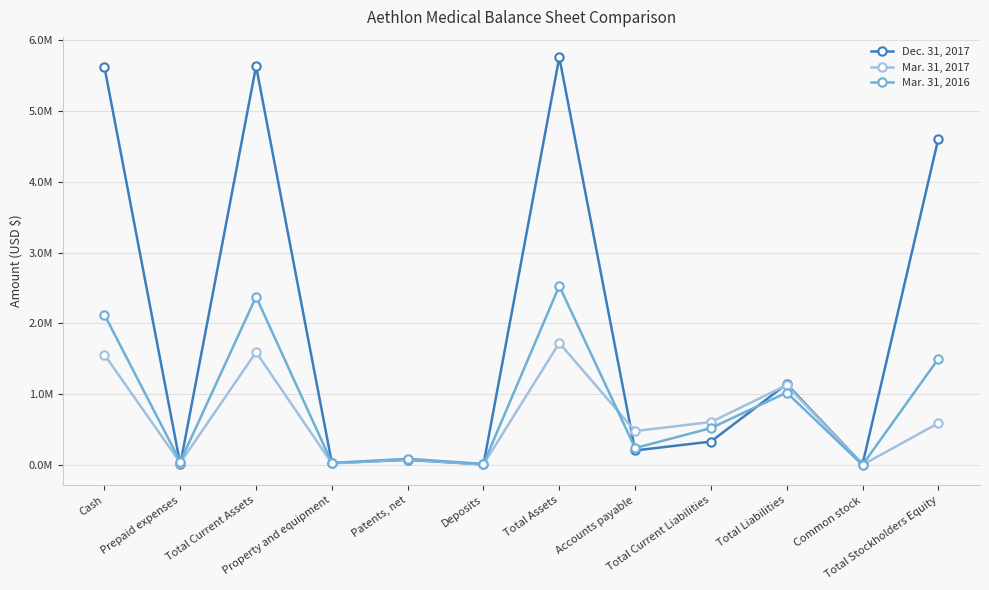

What is the label of the 7th point from the left?

Total Assets